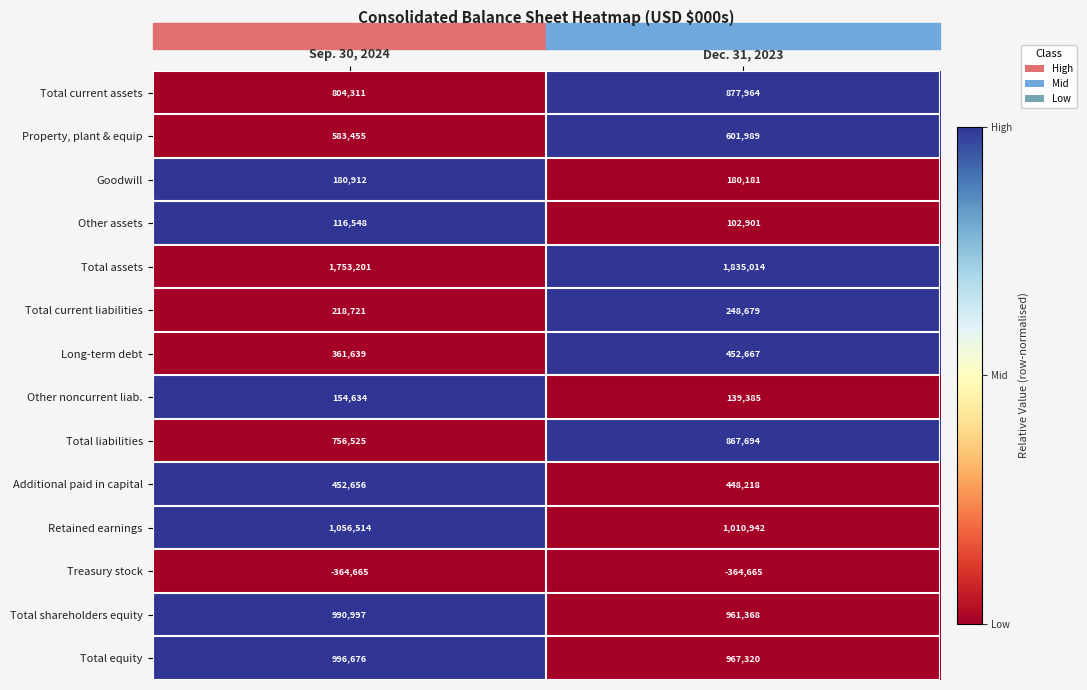

What is the total value across all series at Sep. 30, 2024?

8062124